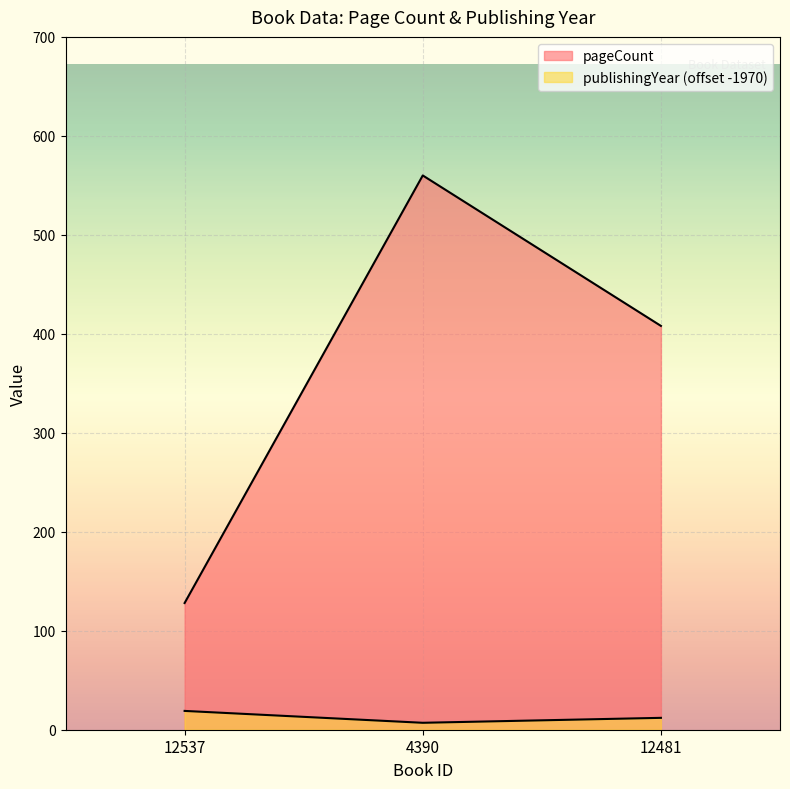

How many lines are shown in the chart?

2